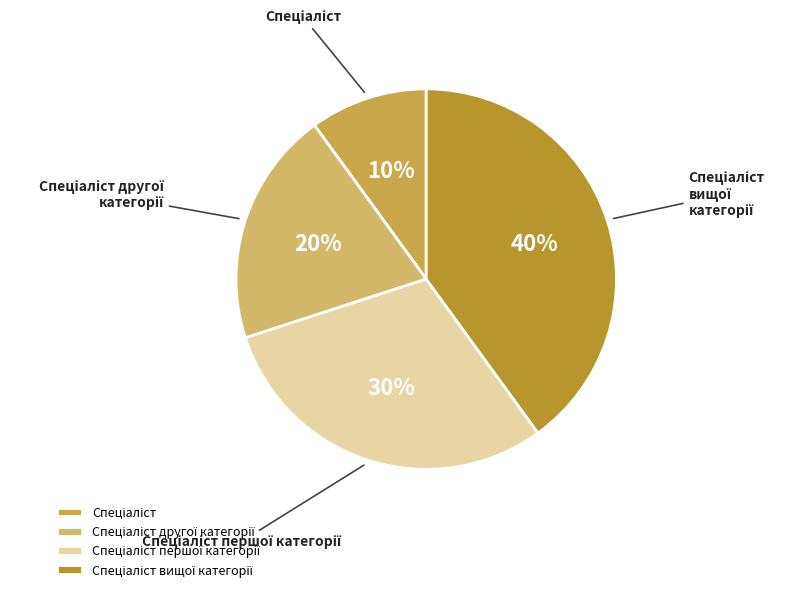

How many segments does this pie chart have?

4